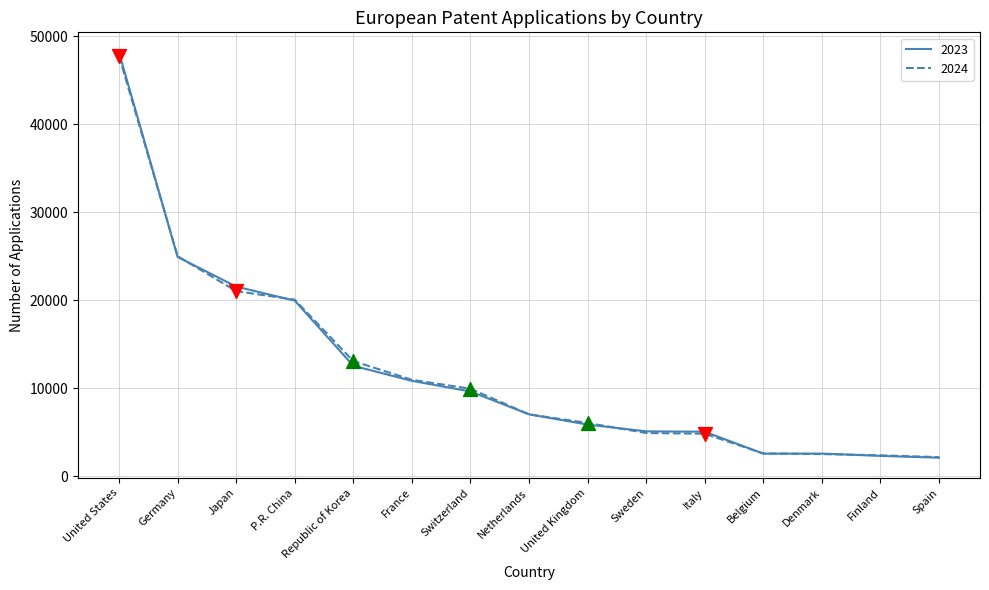

At which category is the sum across all series the highest?

United States